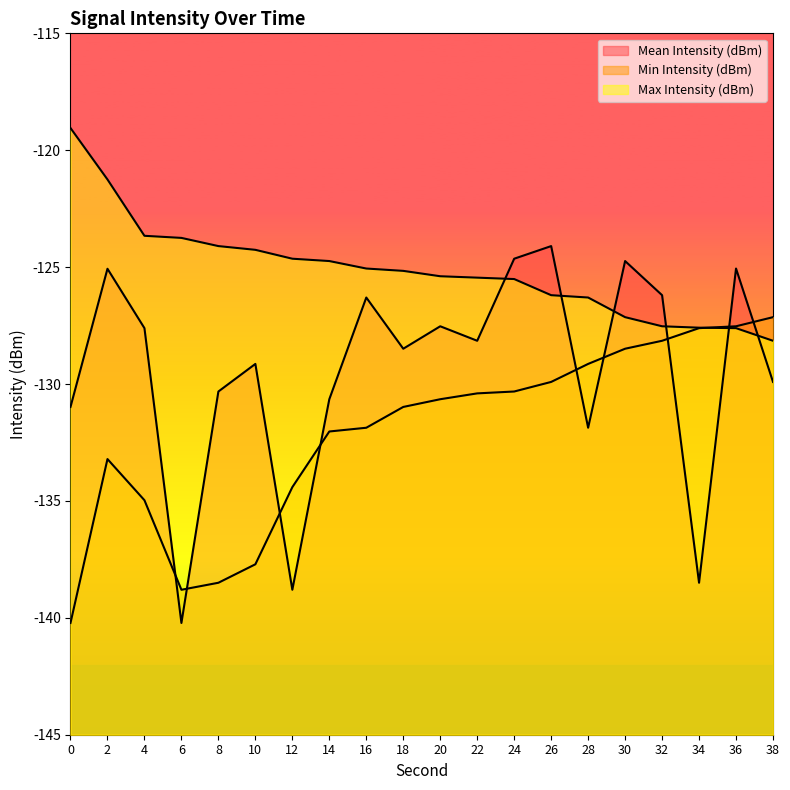

The Max Intensity (dBm) series shows -42.6 at 10. True or false?

False